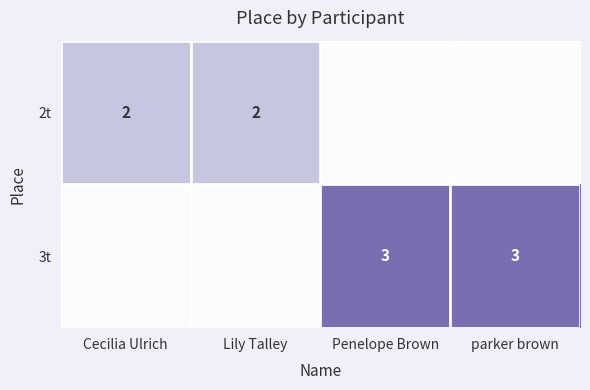

The value of 3t at Cecilia Ulrich is 0. True or false?

True